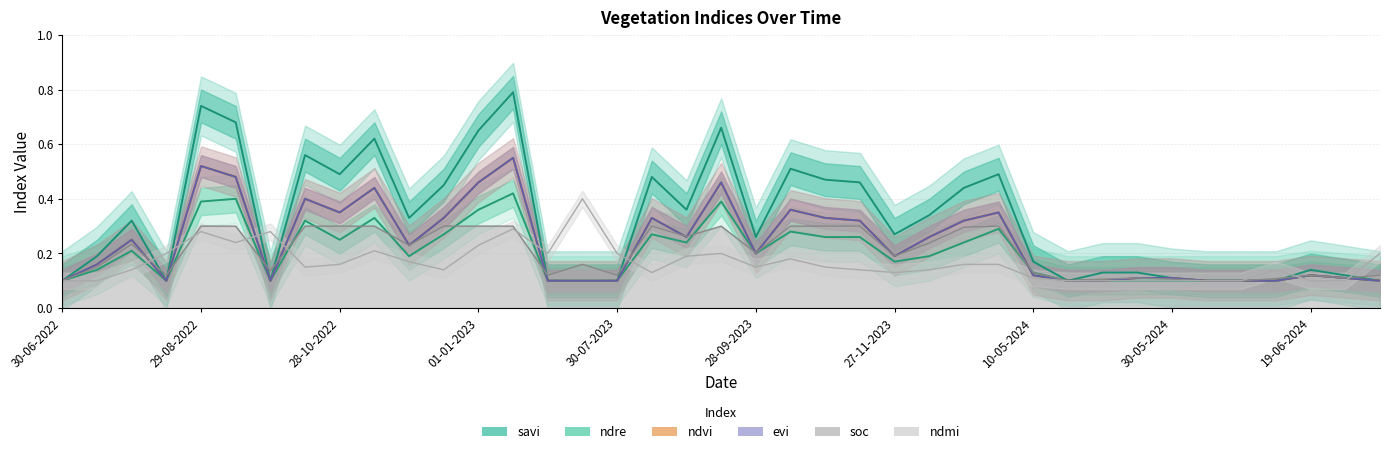

At which category is the sum across all series the highest?

13